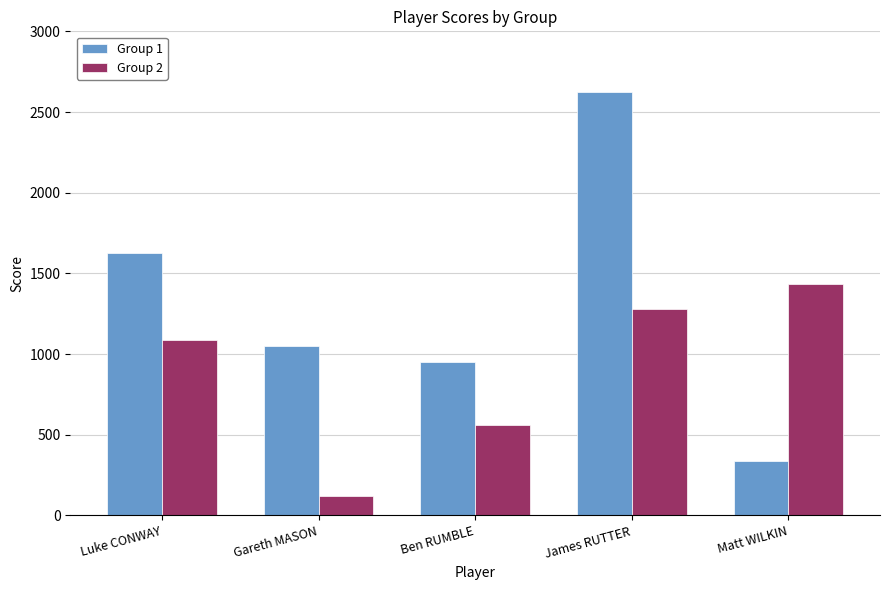

Where is Group 1 nearest to the value 1479?

Luke CONWAY